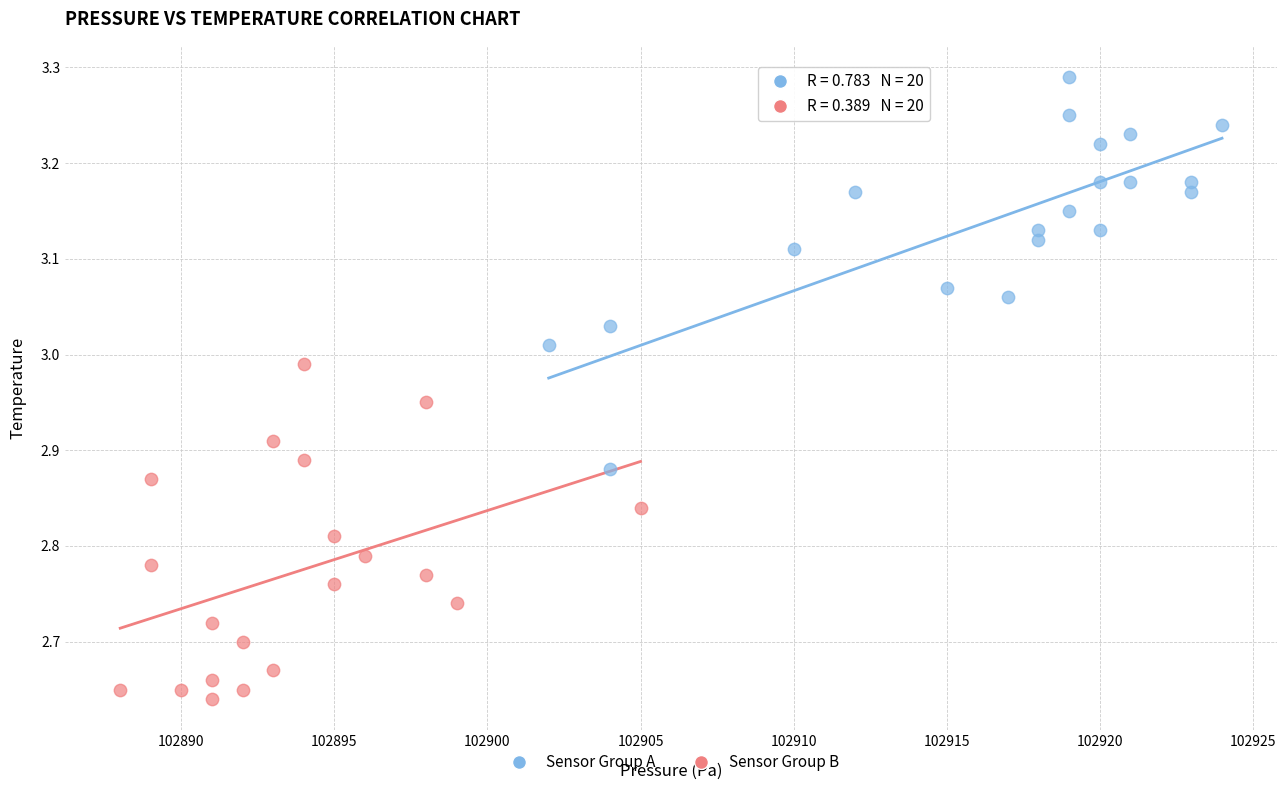

Which series reaches the maximum Y coordinate?

Sensor Group A